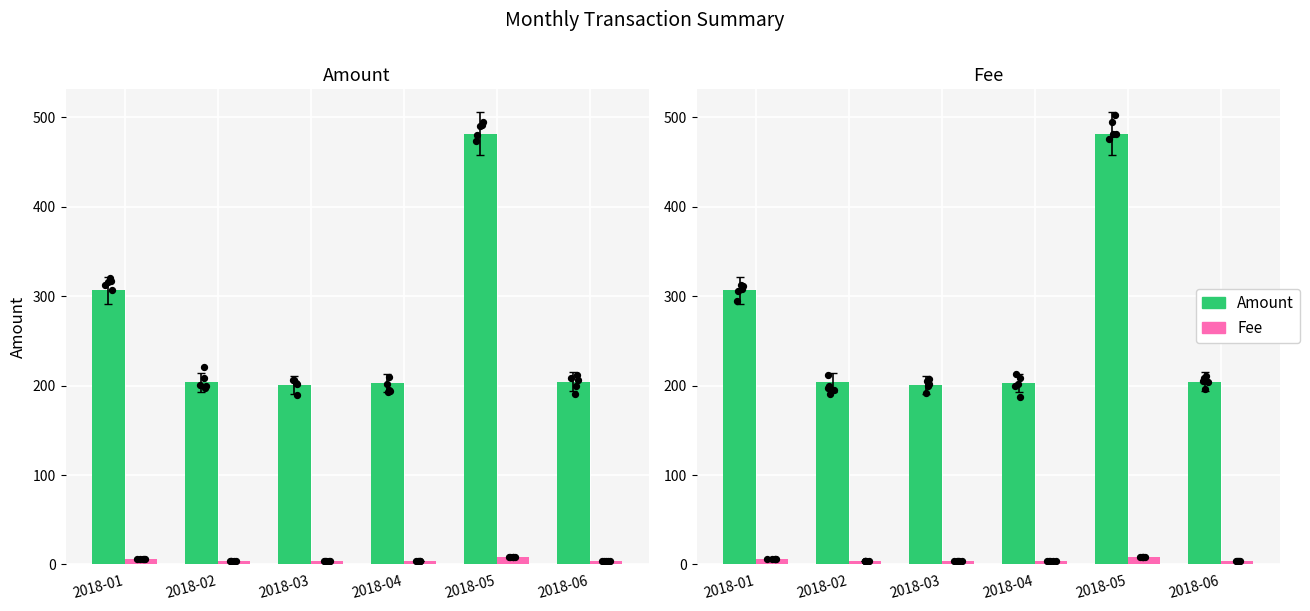

Which series contains the lowest Y value?

Fee